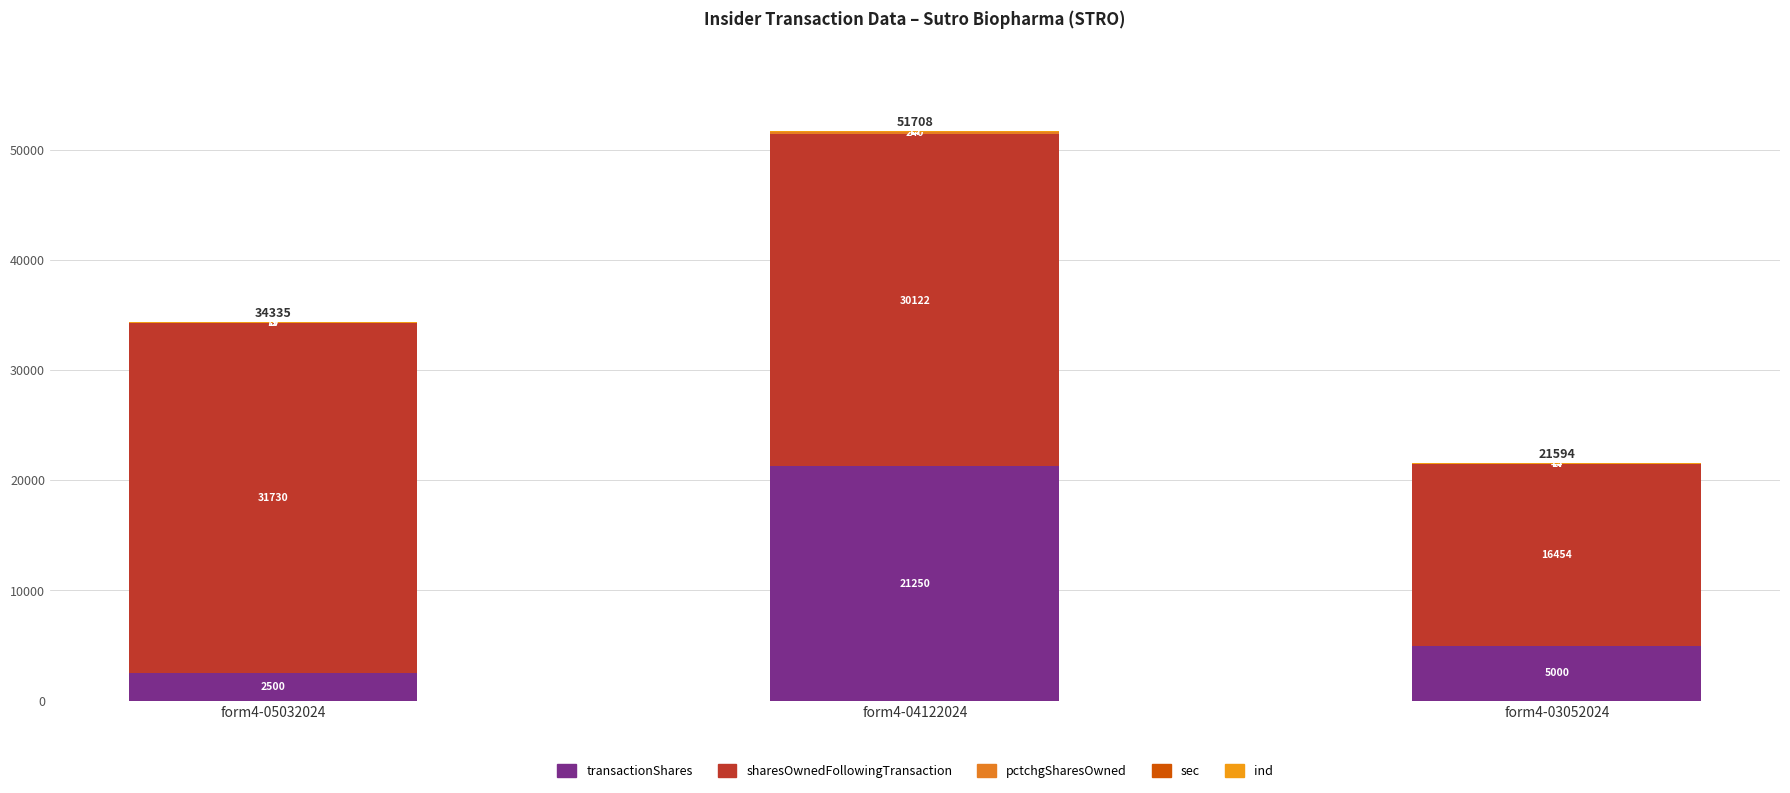

Is it true that sec equals 23 at form4-05032024?

False